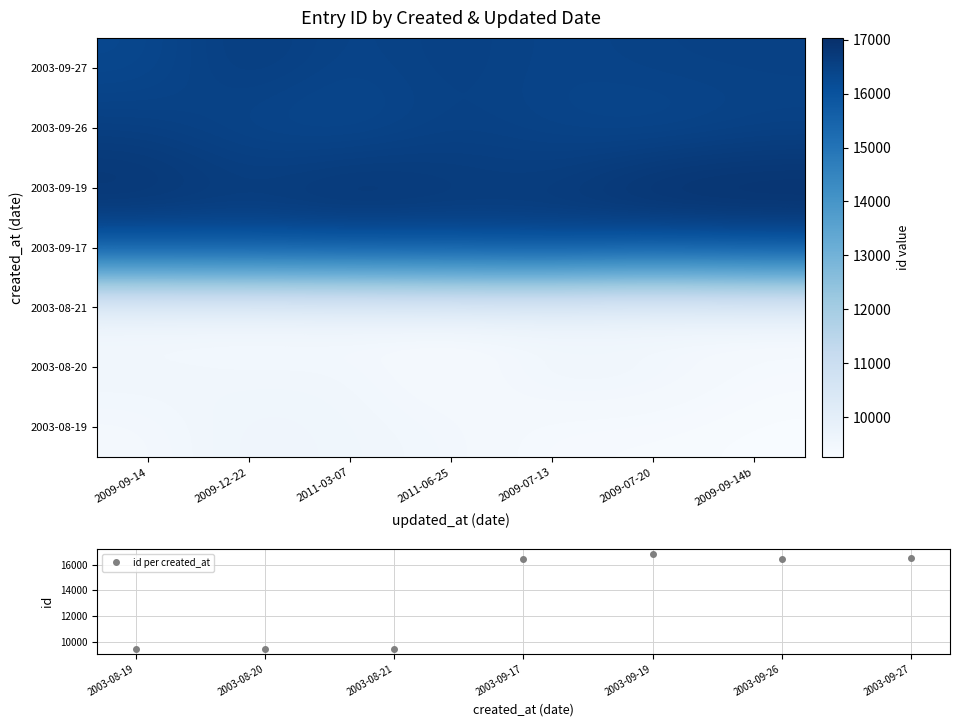

What is the value of the id per created_at point at the 6th from the left?

16440